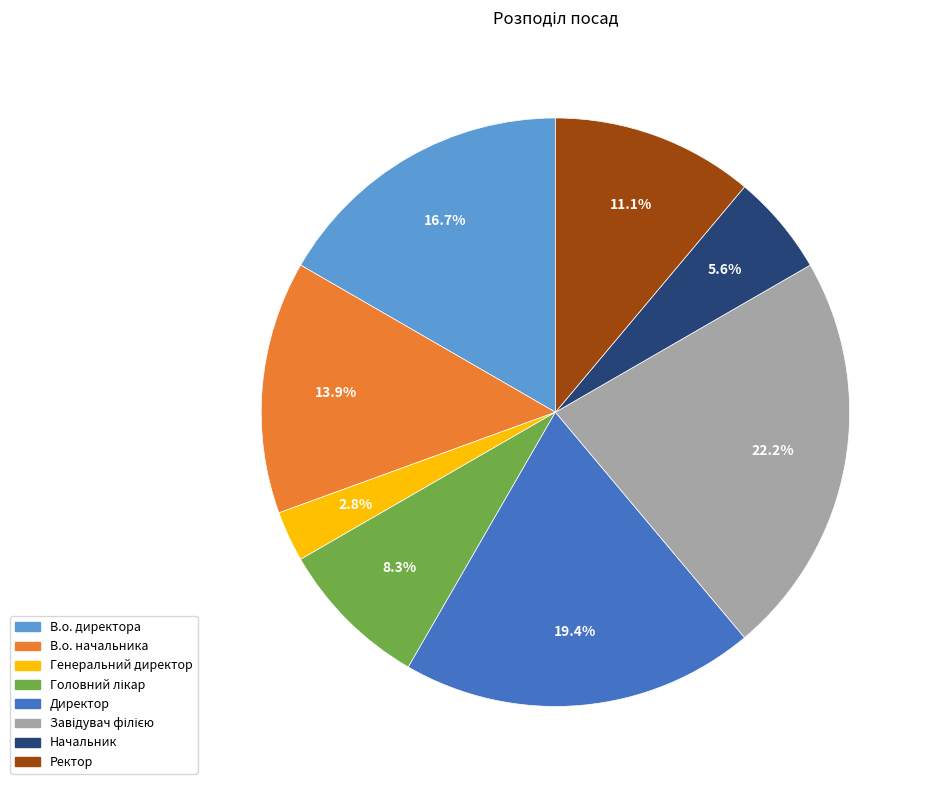

How many segments does this pie chart have?

8